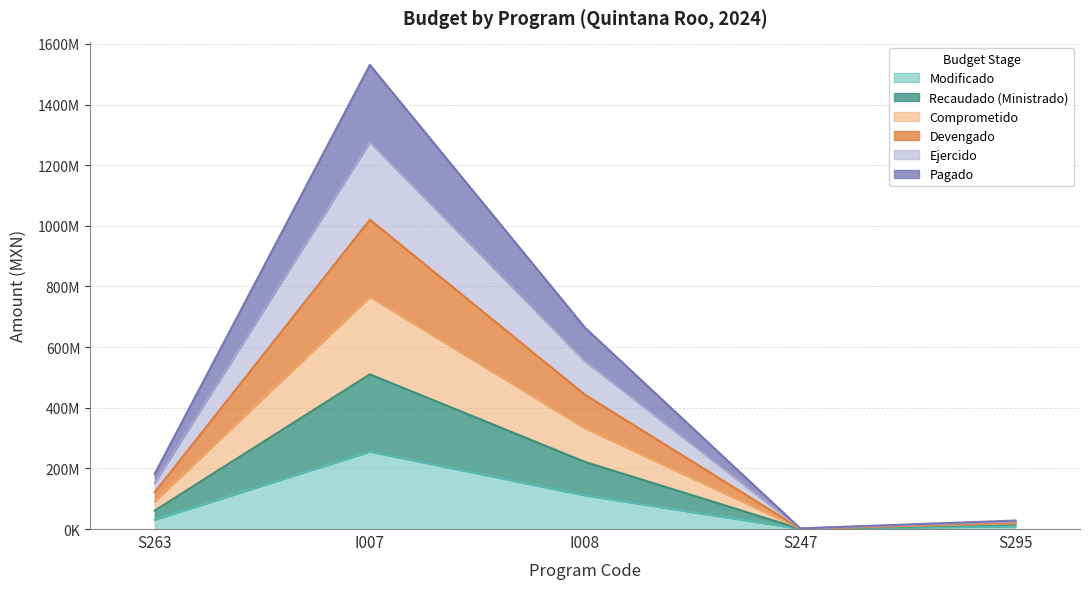

Which series has the largest total across all categories?

Comprometido